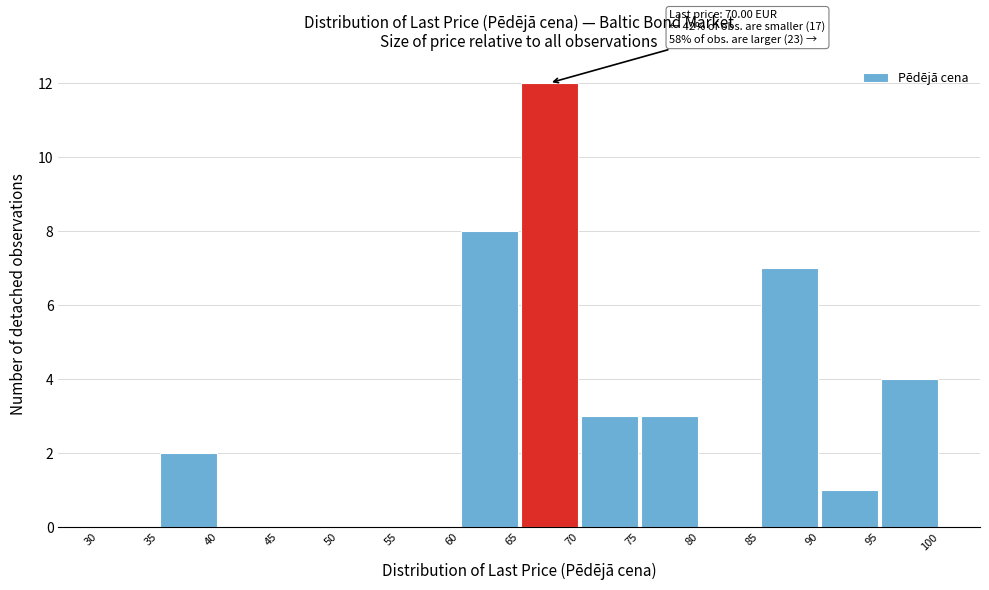

Which range on the x-axis has the tallest bar?

65 to 70